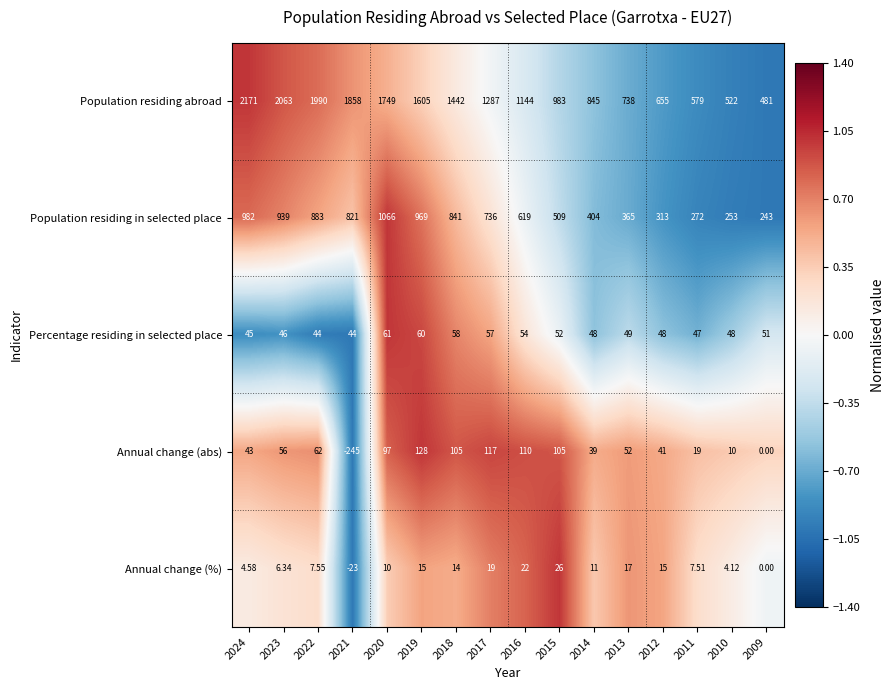

Is the value of Annual change (abs) at 2018 greater than the value of Percentage residing in selected place at 2012?

Yes